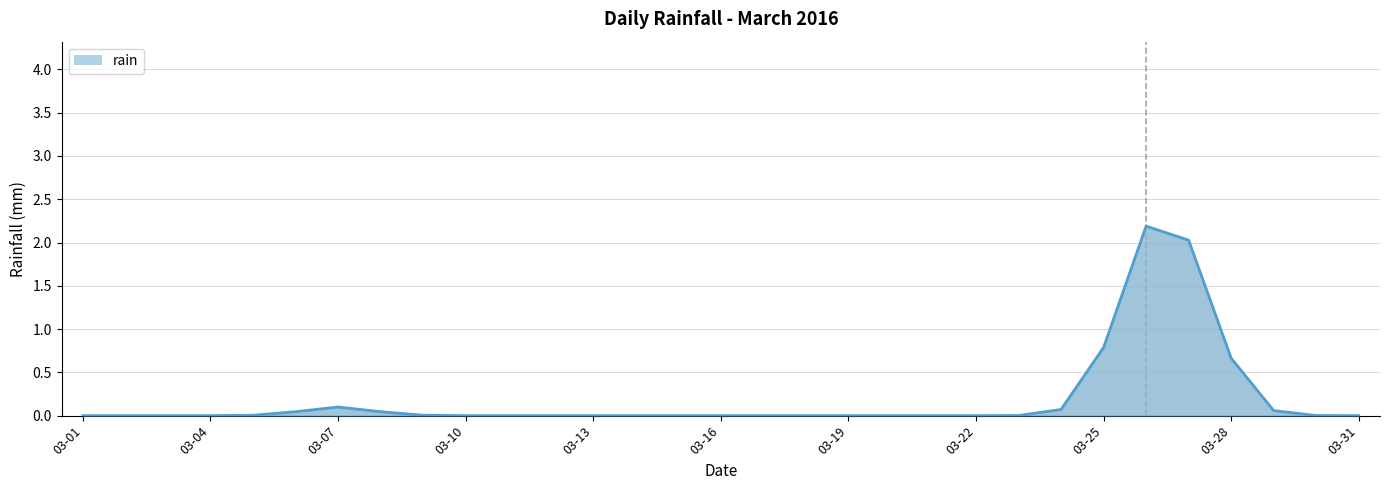

What is the difference between the maximum and minimum values?

2.2